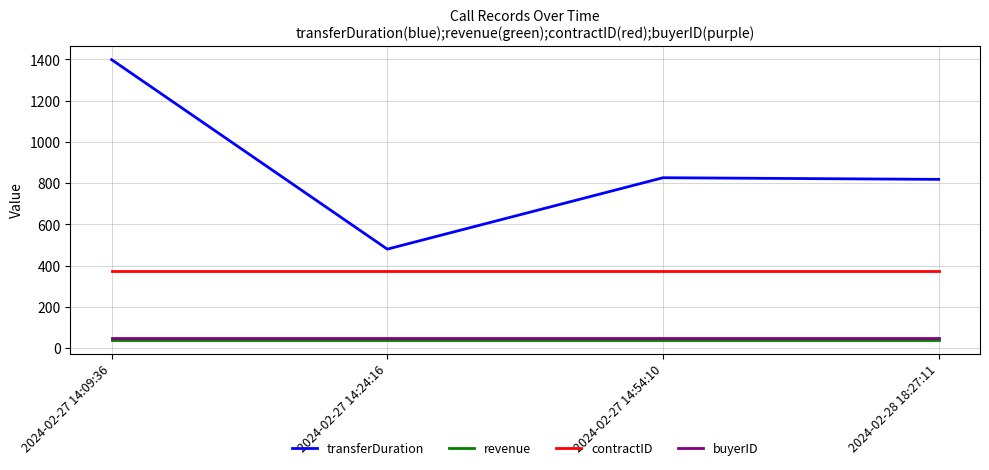

What position from the left is 2024-02-27 14:54:10?

3